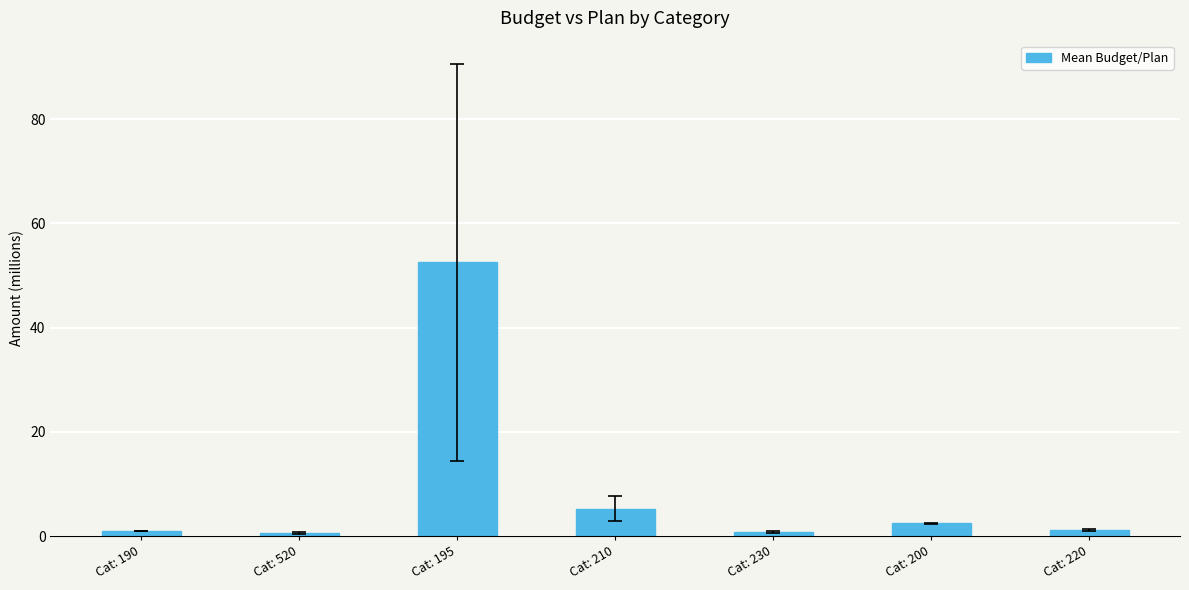

Where is the data nearest to the value 26?

Cat: 210